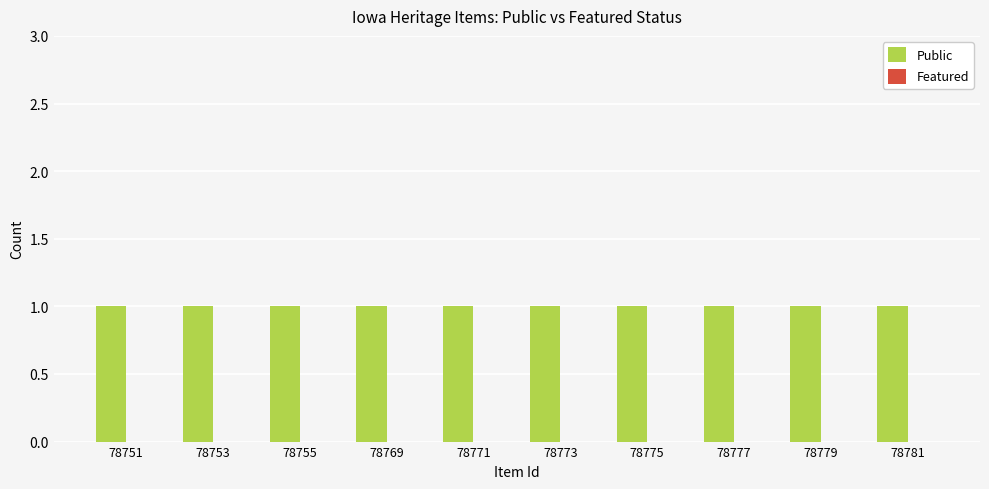

Are the bars horizontal?

No